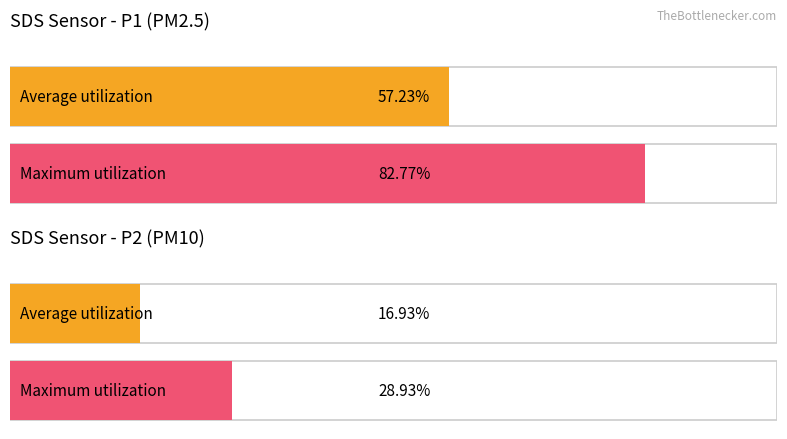

How many bars are there in each group?

2